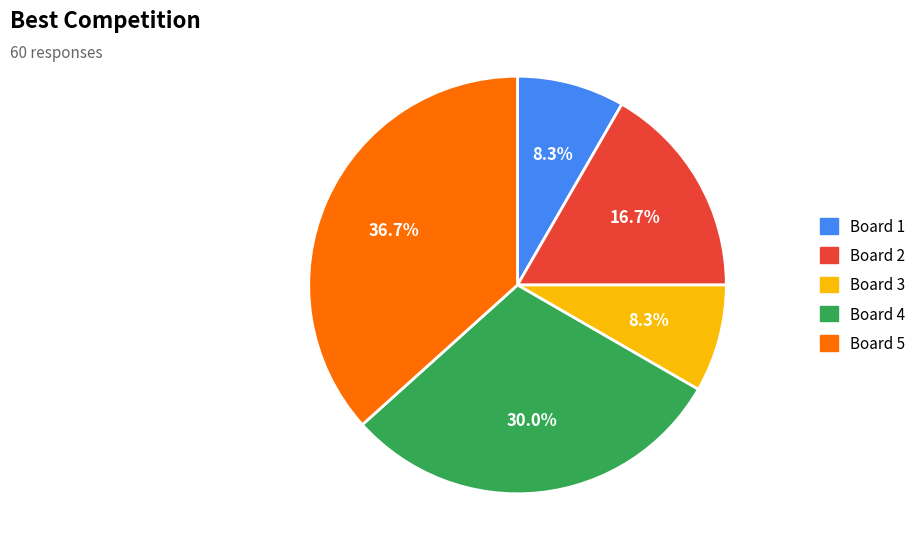

To the nearest percent, what is the difference between the largest and smallest slice percentages?

28%